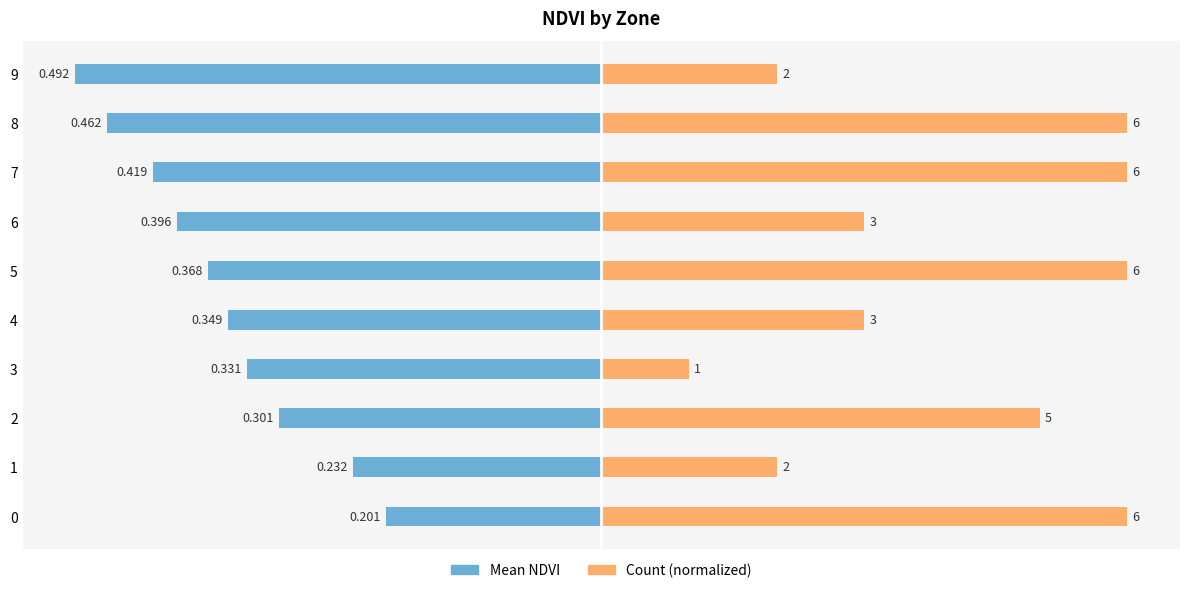

What are all the series names shown in the legend?

Mean NDVI, Count (normalized)